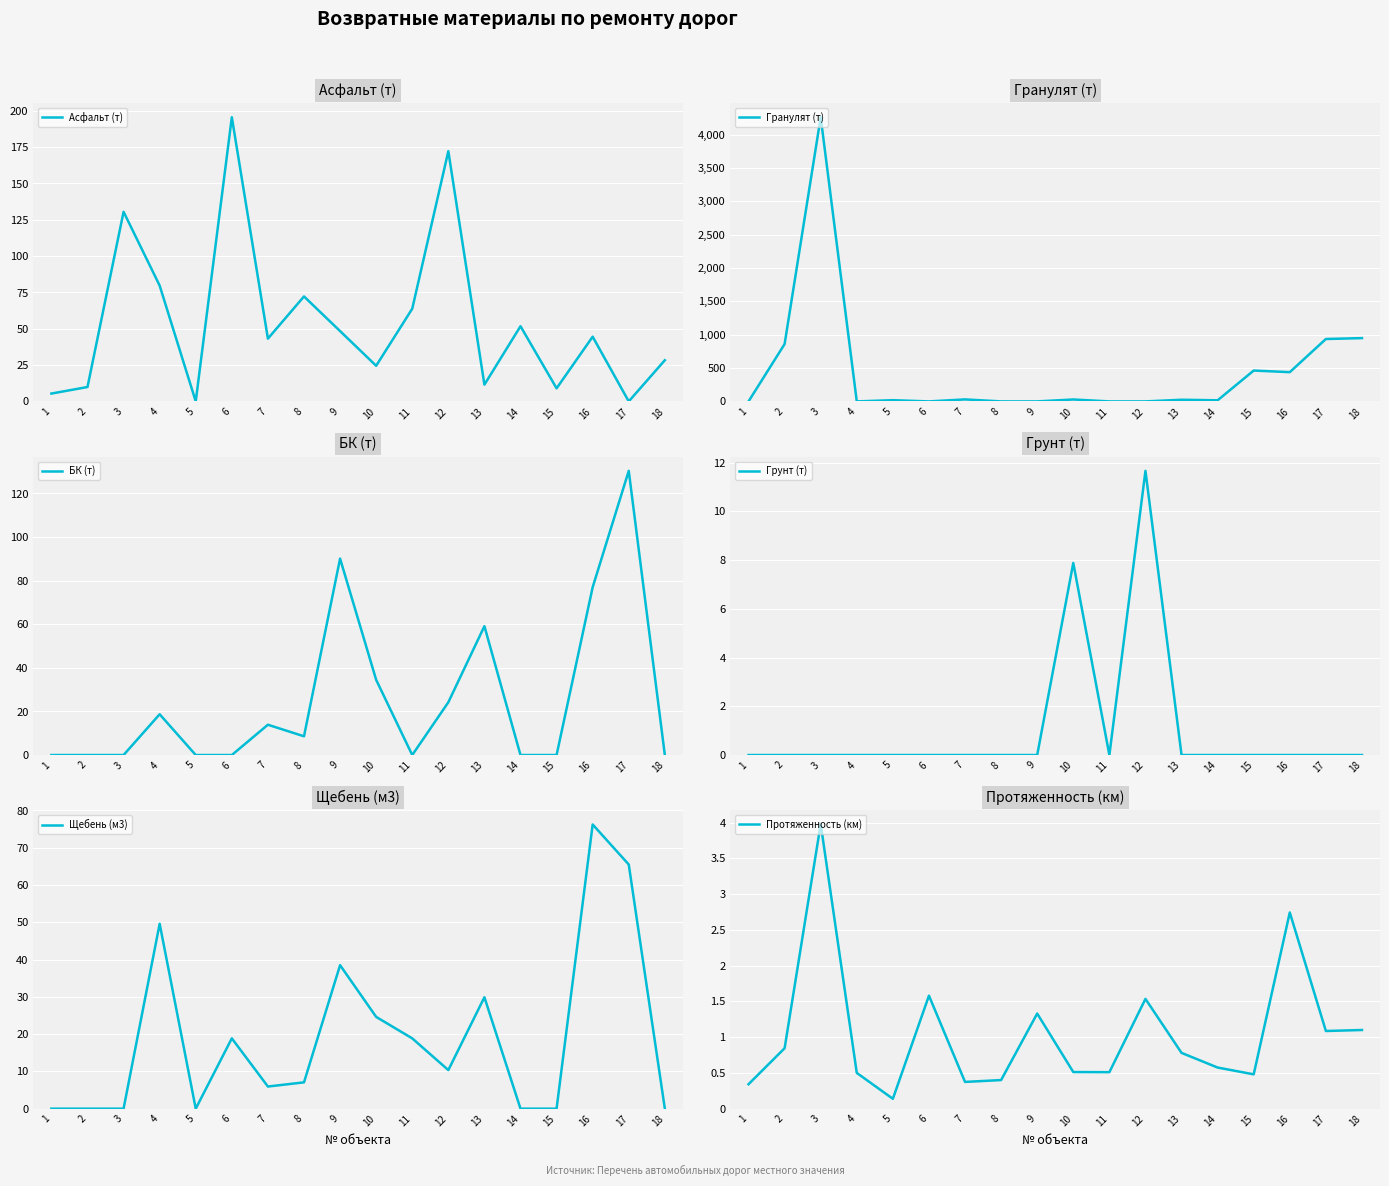

At which category does БК (т) reach its first local valley?

8